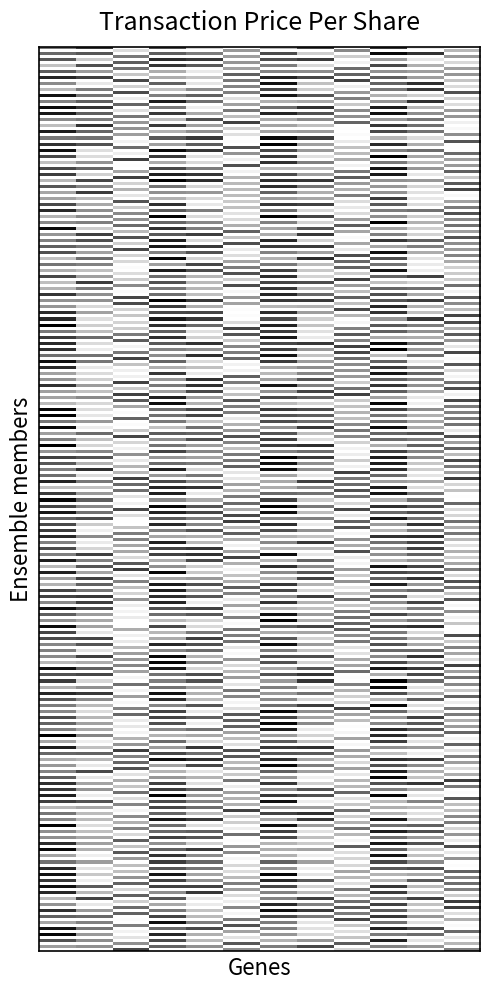

At how many categories does at least one series exceed 2?

3